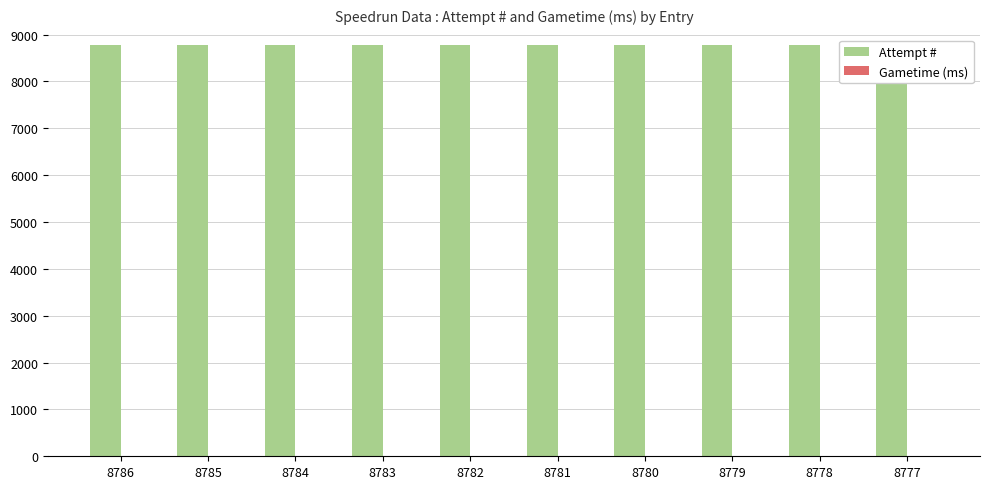

At which category is the sum across all series the highest?

8786